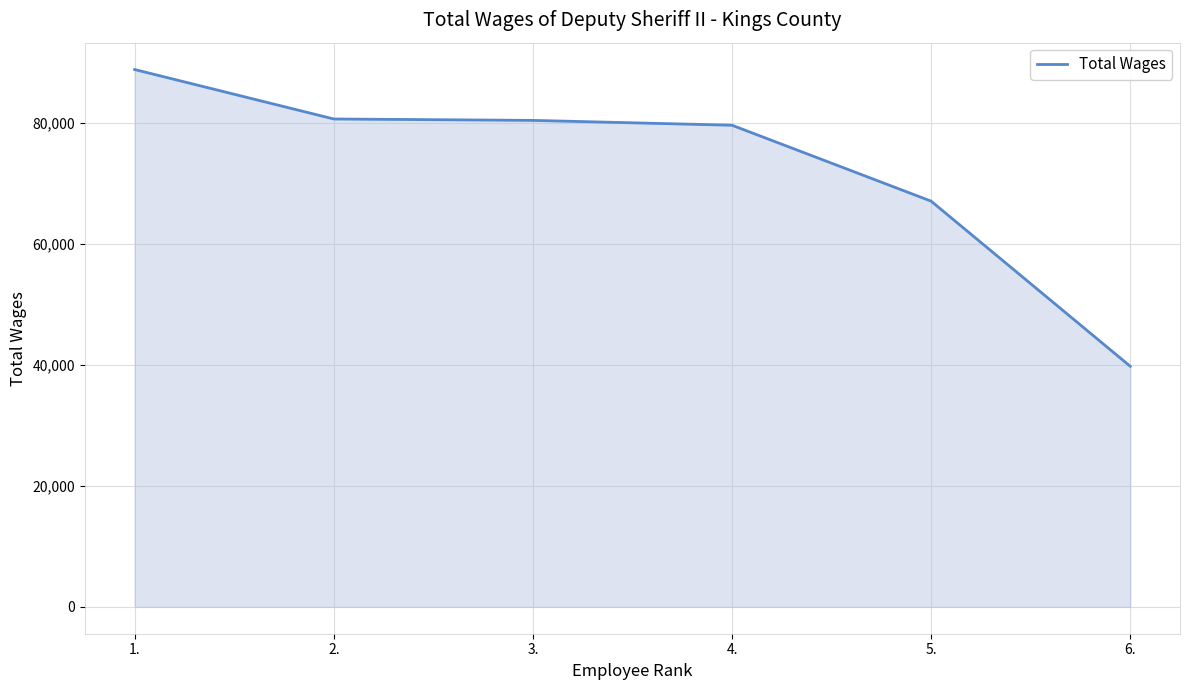

What is the greatest value displayed?

88804